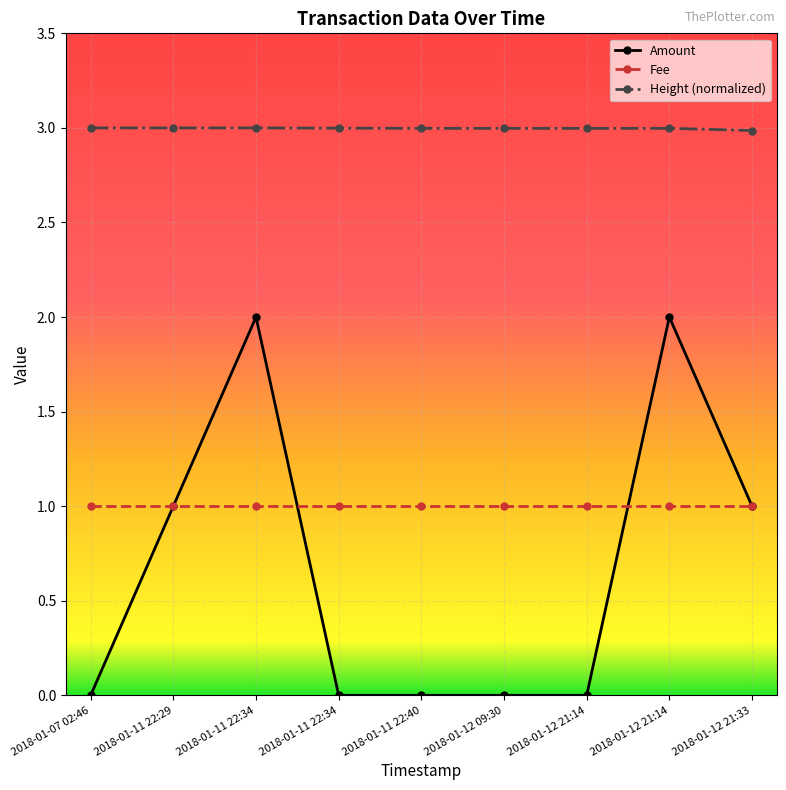

How many categories are shown in the chart?

9